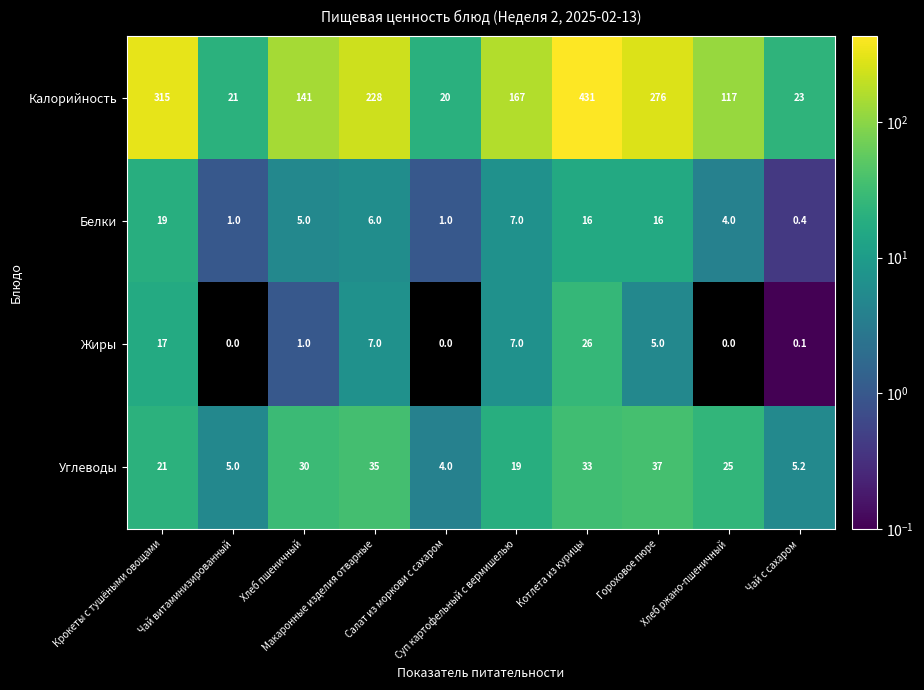

Which series has the largest total across all categories?

Калорийность